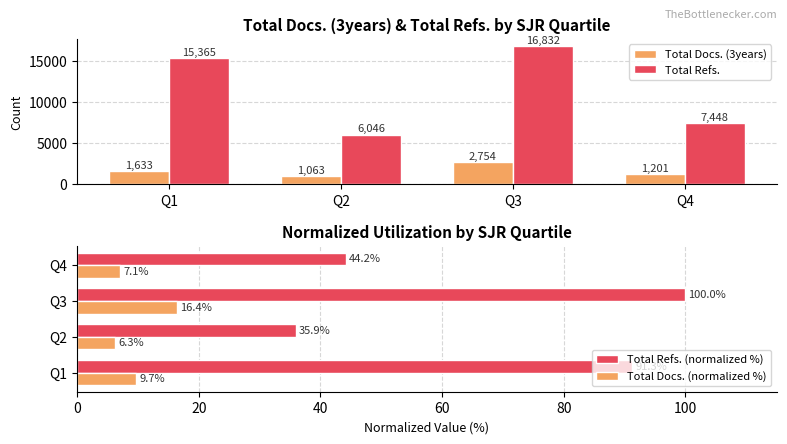

What is the sum of all Total Docs. (3years) values?

6651